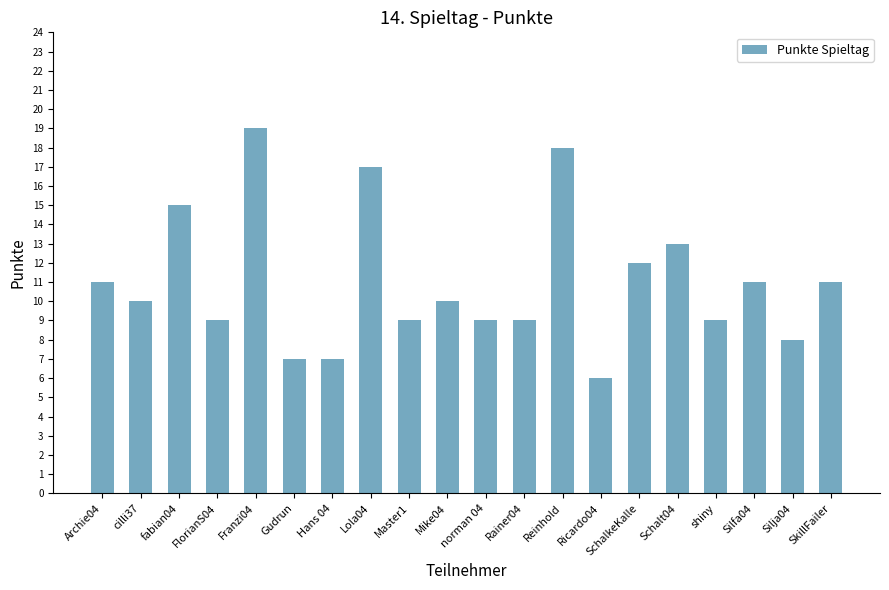

What is the difference between the maximum and minimum values?

13